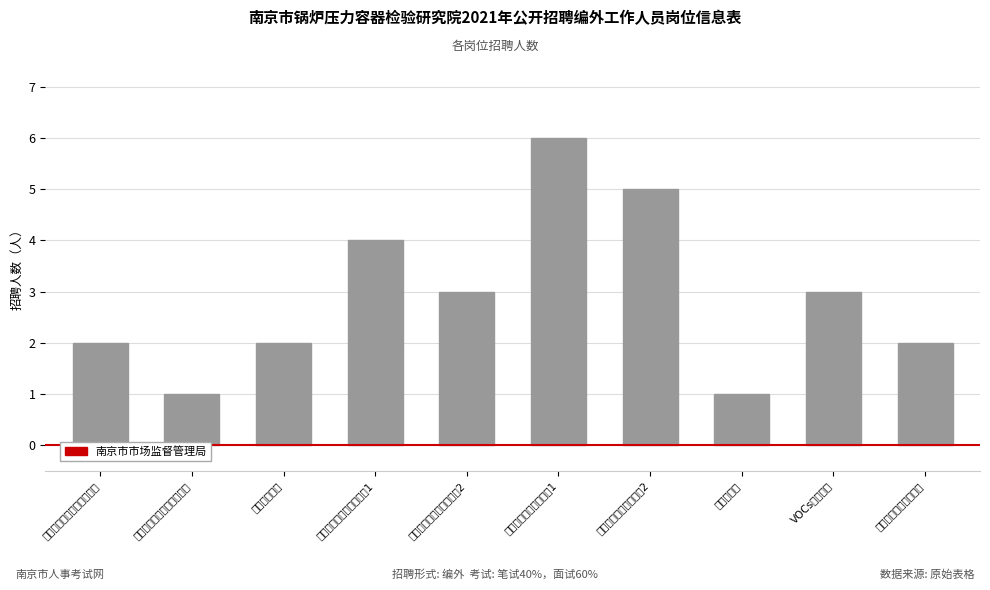

Reading left to right, transcribe all the data shown in this chart.

2	1	2	4	3	6	5	1	3	2